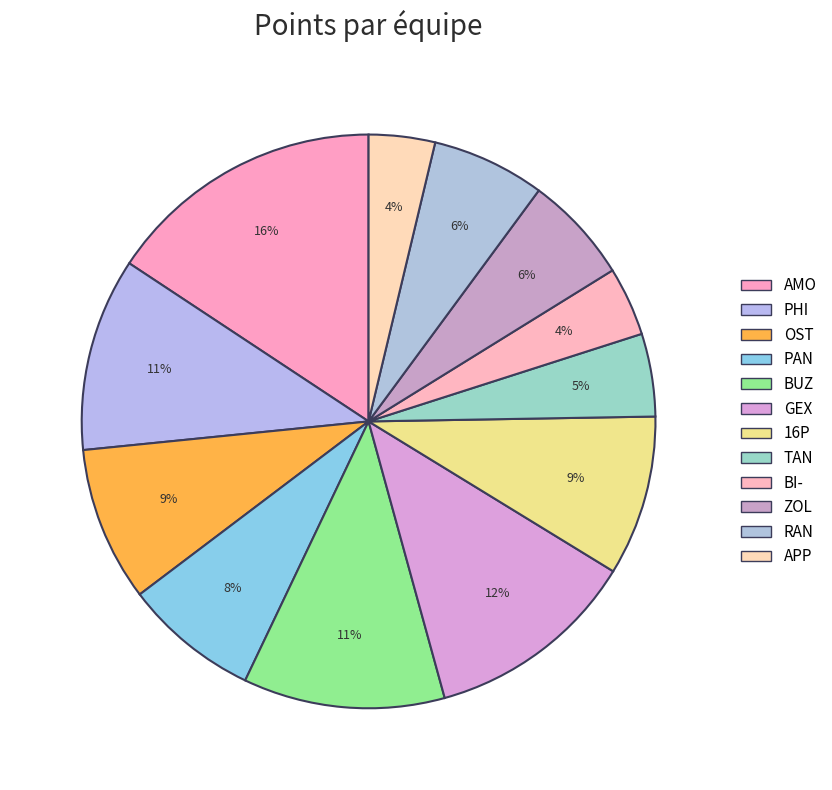

What is the change in value from PHI to OST?

-70